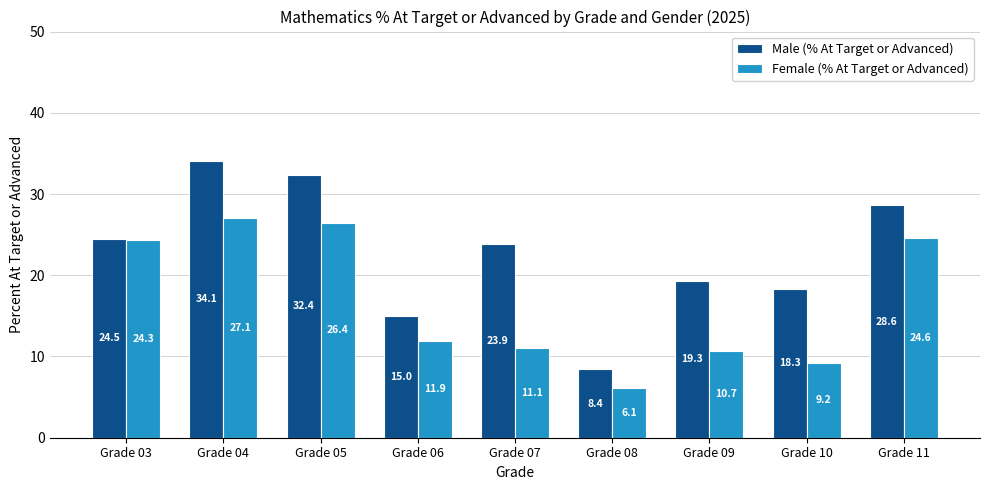

At which label does Female (% At Target or Advanced) first exceed 11?

Grade 03